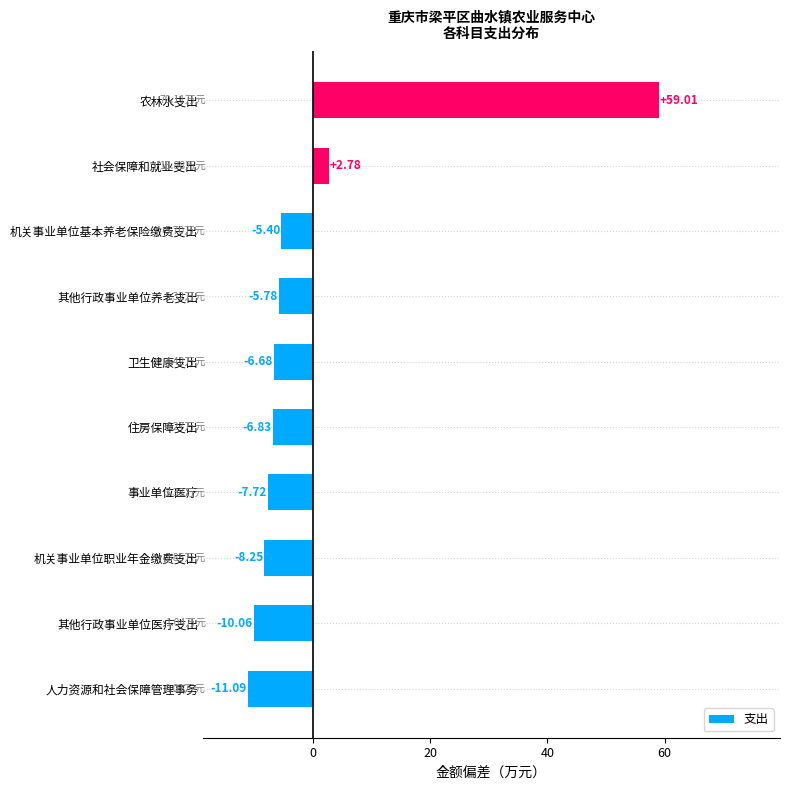

How many distinct data groups are displayed?

1